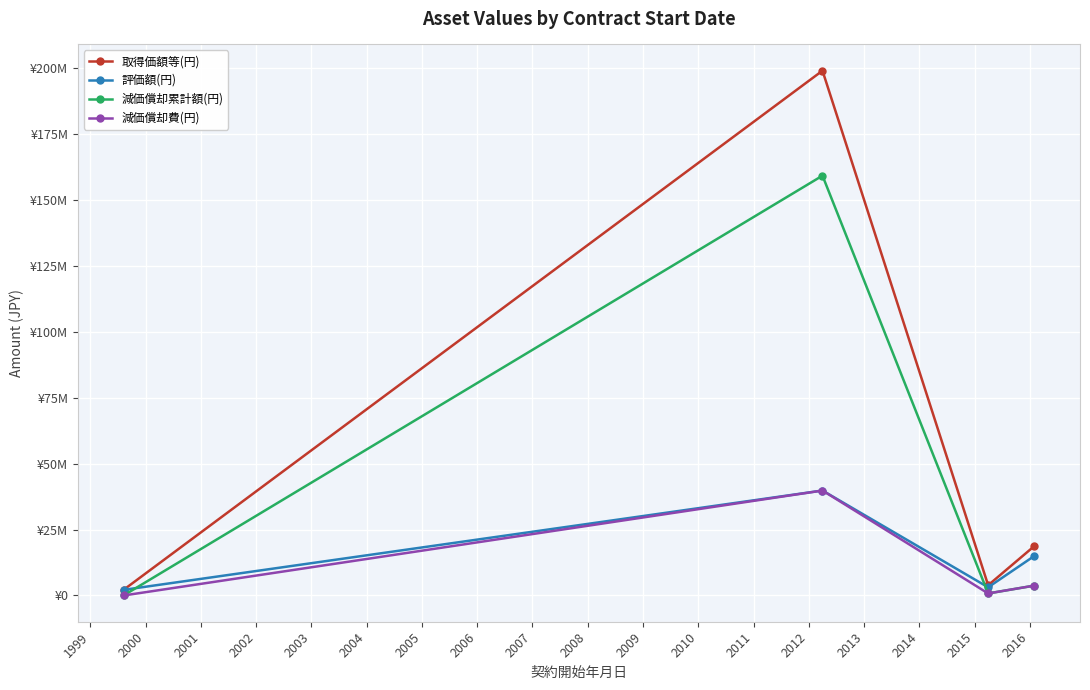

What is the difference between the maximum and minimum values in the 取得価額等(円) series?

197009280